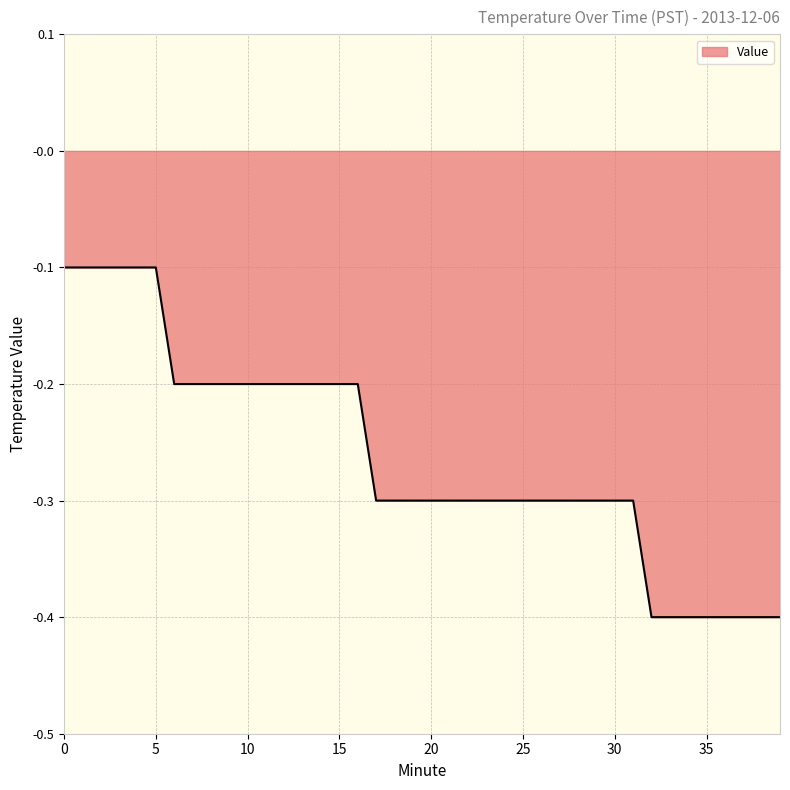

What is the minimum value shown in the chart?

-0.4